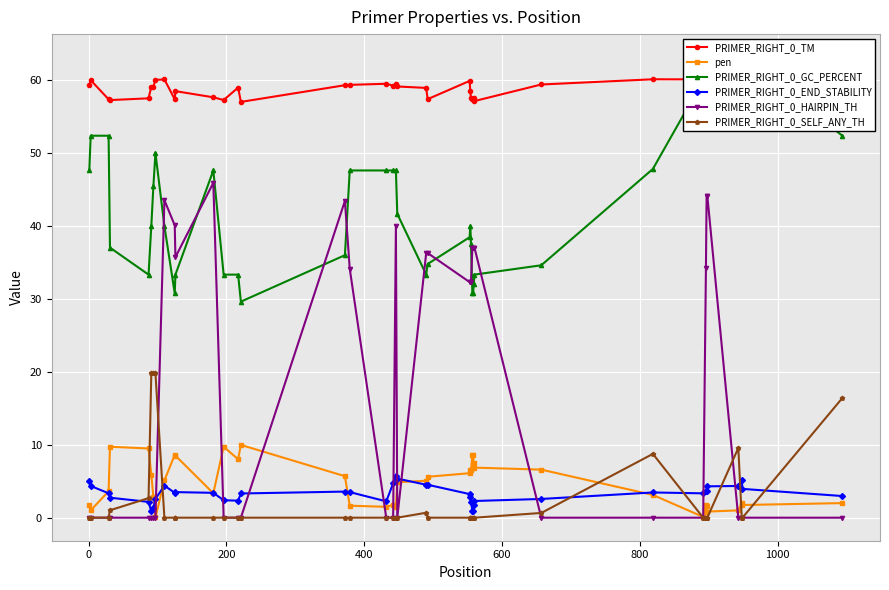

What is the value of the PRIMER_RIGHT_0_END_STABILITY point at the 10th from the left?

3.4